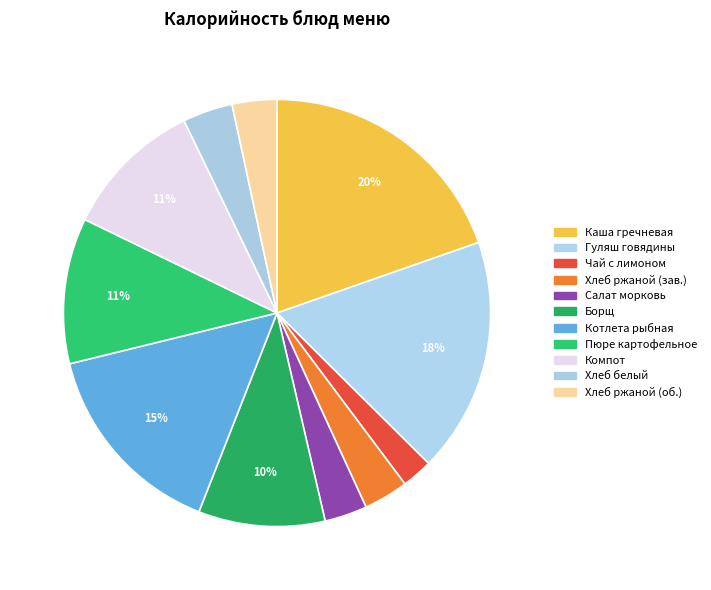

Which slice is the smallest?

Чай с лимоном